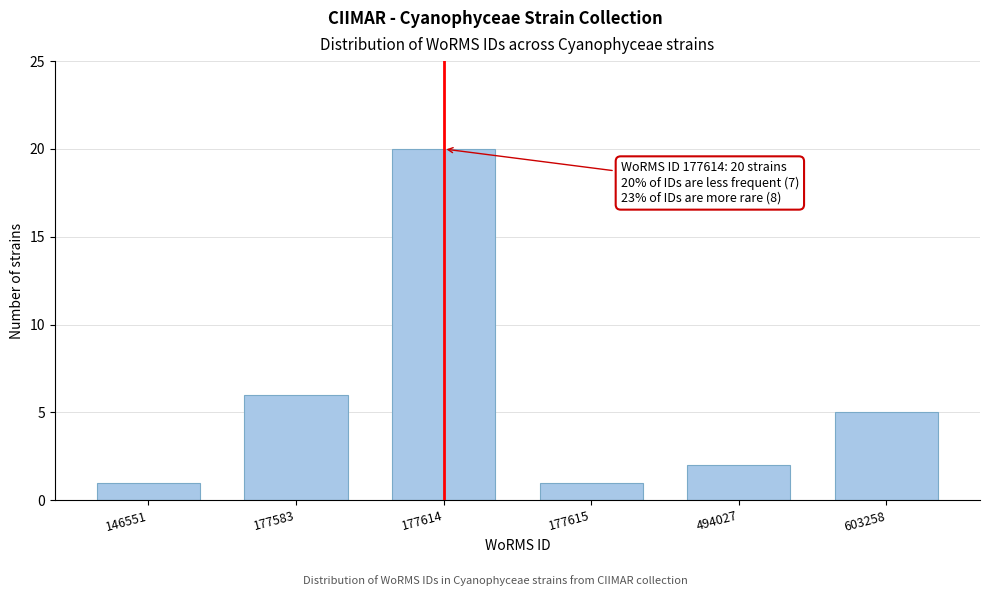

Reading right to left, extract all data points from this chart.

5	2	1	20	6	1